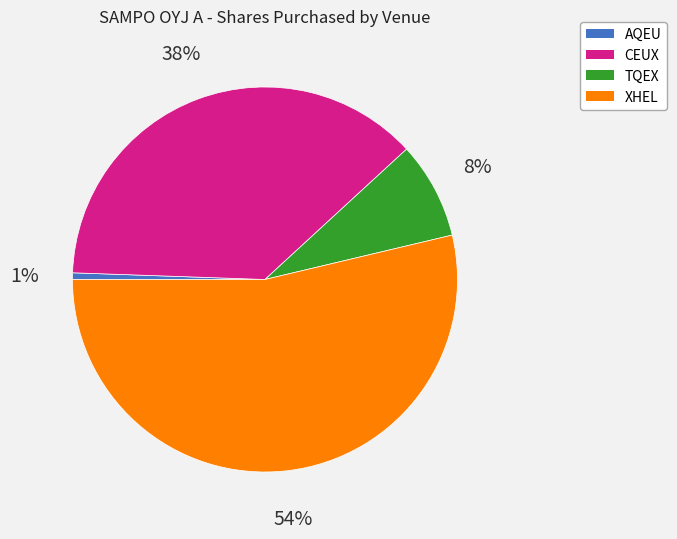

To the nearest percent, what is the average slice percentage?

25%